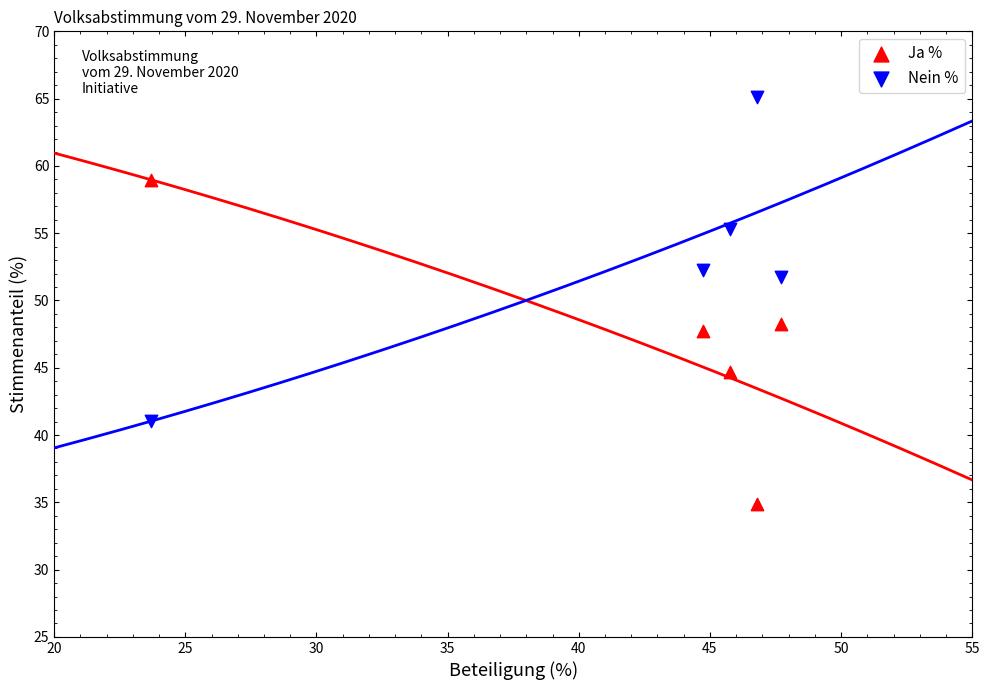

Which series reaches the maximum Y coordinate?

Nein %